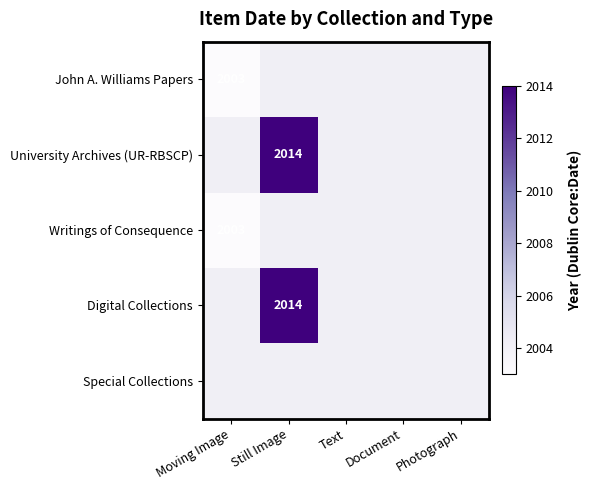

The value of Digital Collections at Still Image is 3175. True or false?

False